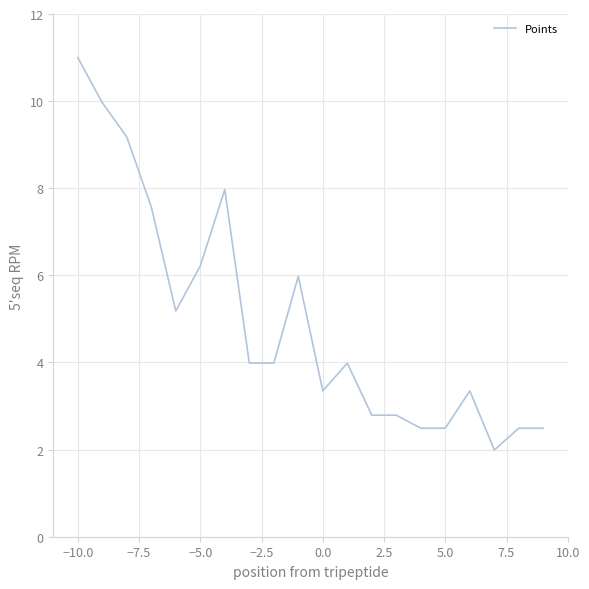

What is the greatest value displayed?

11.0